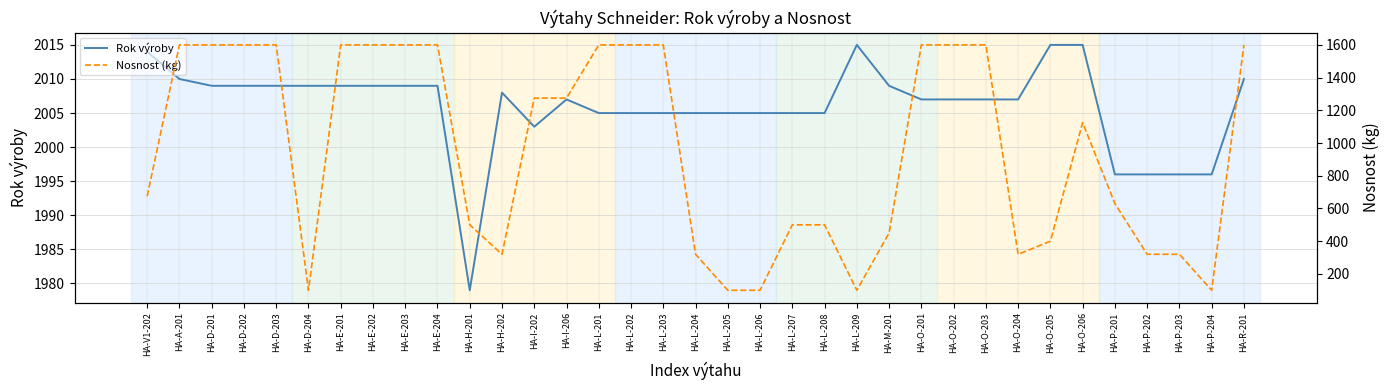

What position from the left is HA-L-205?

19